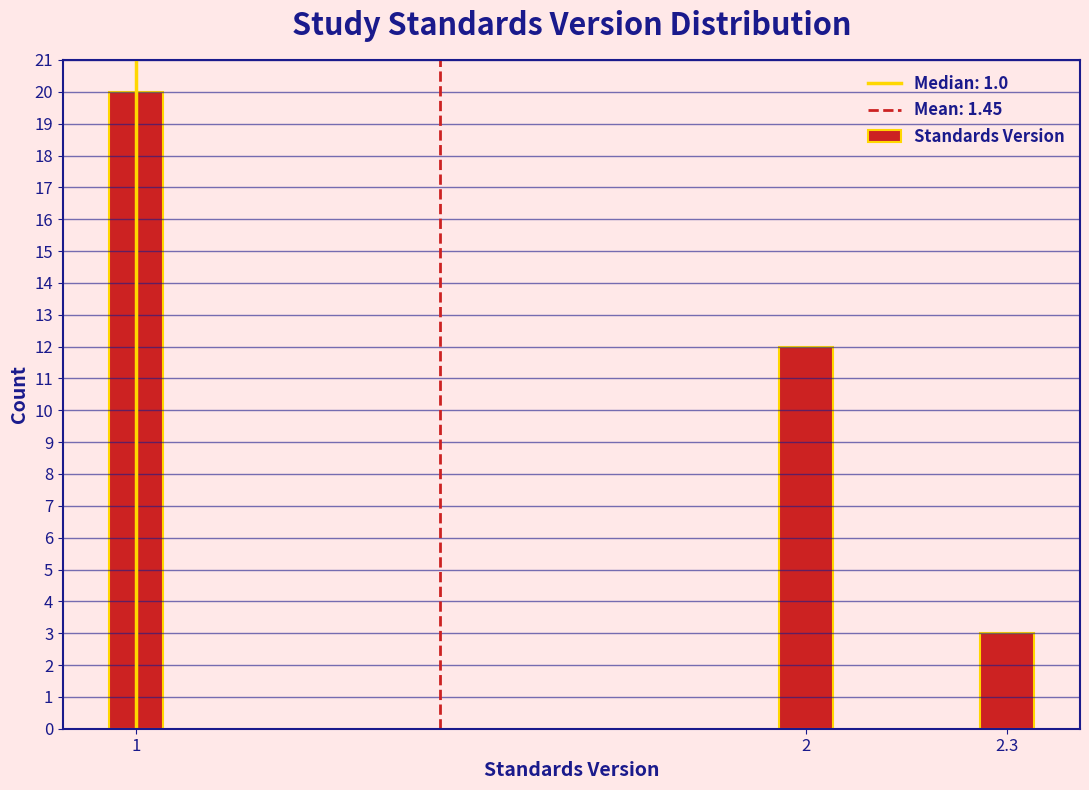

Reading left to right, transcribe all the data shown in this chart.

20	12	3